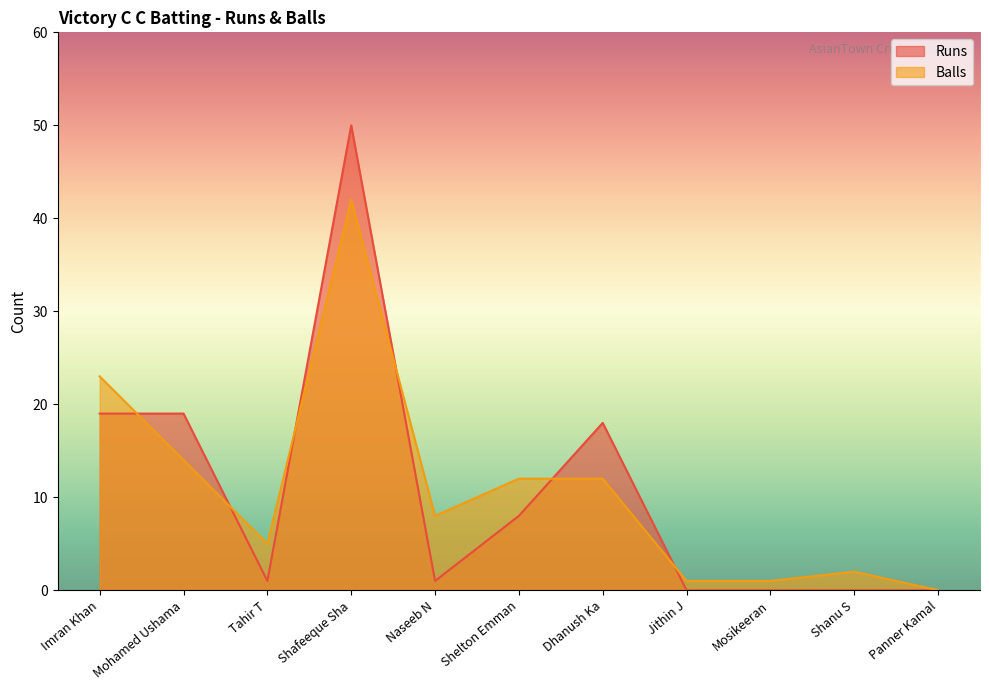

Where do Balls and Runs first cross each other?

Imran Khan and Mohamed Ushama